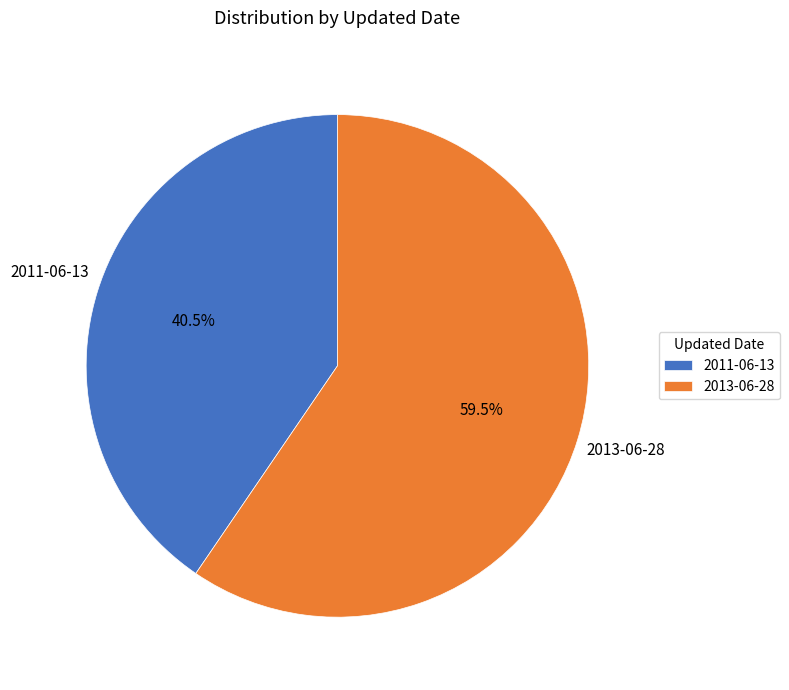

Is there any slice that represents more than half of the pie?

Yes